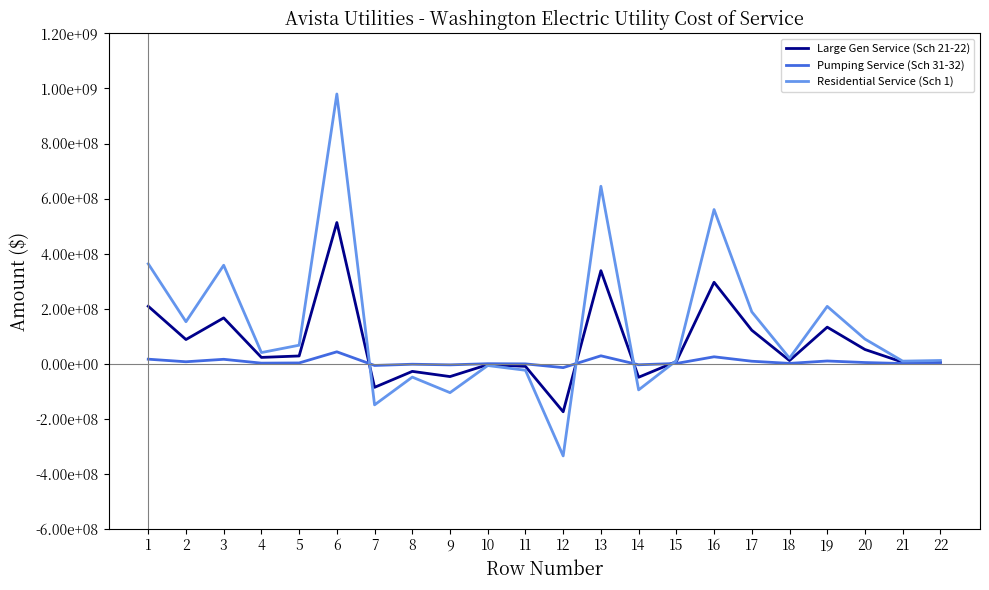

Reading left to right, what are all the values shown in this chart?

Large Gen Service (Sch 21-22): 1=208571421.9	2=87576807.1	3=166178413.1	4=22604677.0	5=27837542.4	6=512768861.5	7=-86117820.9	8=-28169167.7	9=-47040854.3	10=-3754483.8	11=-9925131.8	12=-175007458.4	13=337761403.1	14=-49527125.6	15=7422812.1	16=295657089.5	17=121365000.0	18=11199616.7	19=132564616.7	20=51365590.8	21=5217631.5	22=5331287.6
Pumping Service (Sch 31-32): 1=16145384.2	2=6779266.2	3=15742770.2	4=1783044.2	5=2501388.2	6=42951853.1	7=-6666327.0	8=-2180557.8	9=-4482848.5	10=-306602.2	11=-894284.1	12=-14530619.6	13=28421233.5	14=-4153102.7	15=576688.2	16=24844819.0	17=8730000.0	18=882107.7	19=9612107.7	20=3976178.5	21=403893.6	22=567366.0
Residential Service (Sch 1): 1=362879555.5	2=152369066.5	3=357555358.7	4=40215212.2	5=66935846.8	6=979955039.7	7=-149830673.3	8=-49009662.7	9=-105482698.7	10=-6964274.9	11=-24090377.8	12=-335377687.4	13=644577352.2	14=-95413603.8	15=10793561.2	16=559957309.7	17=188251000.0	18=19845633.2	19=208096633.2	20=89367577.8	21=9077810.4	22=11434615.1